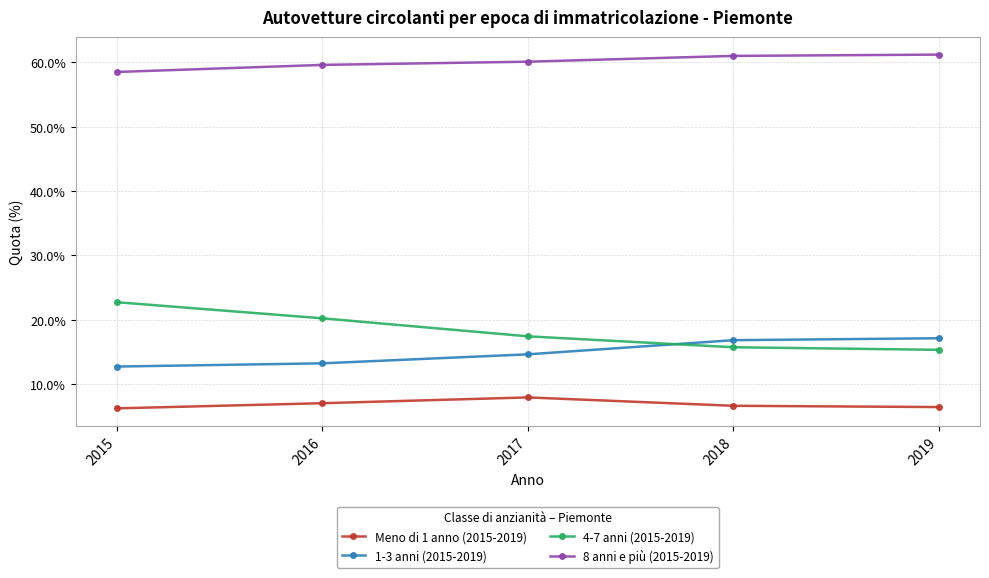

True or false: 8 anni e più (2015-2019) has a value of 102.4 at 2017.

False